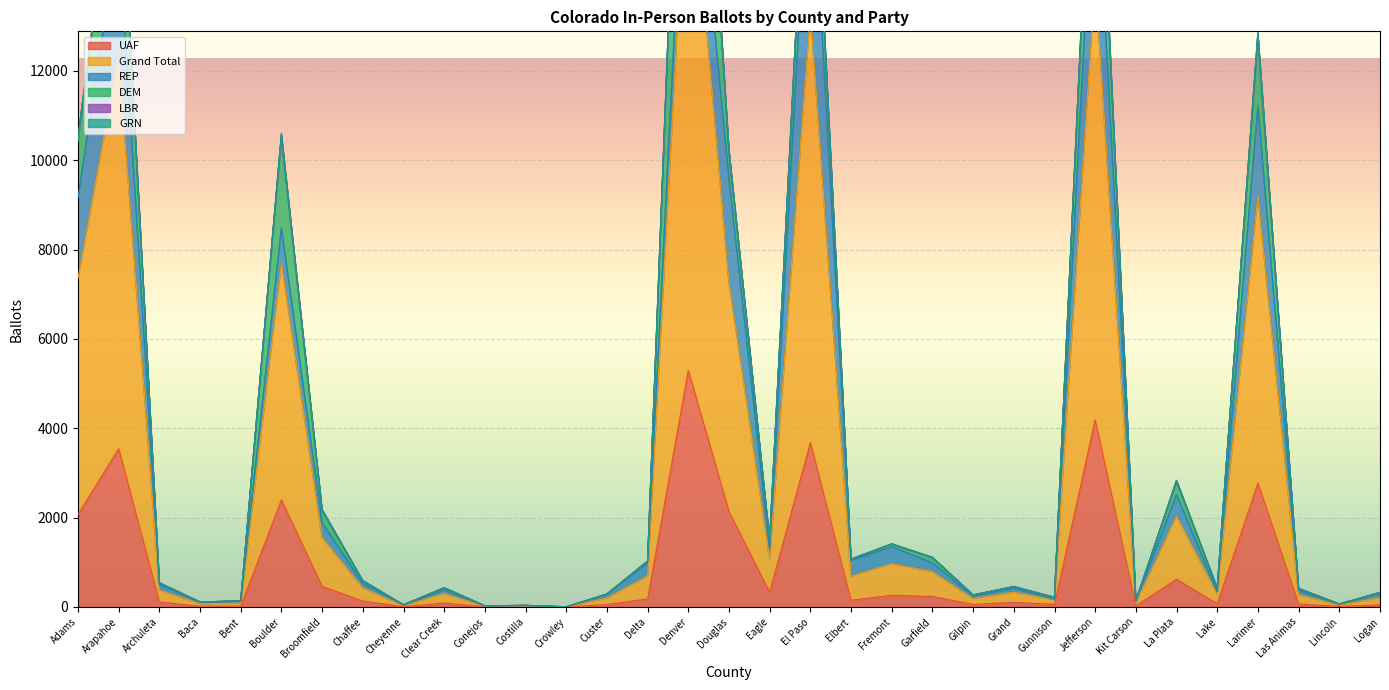

Which has a higher value, Logan or Archuleta?

Archuleta